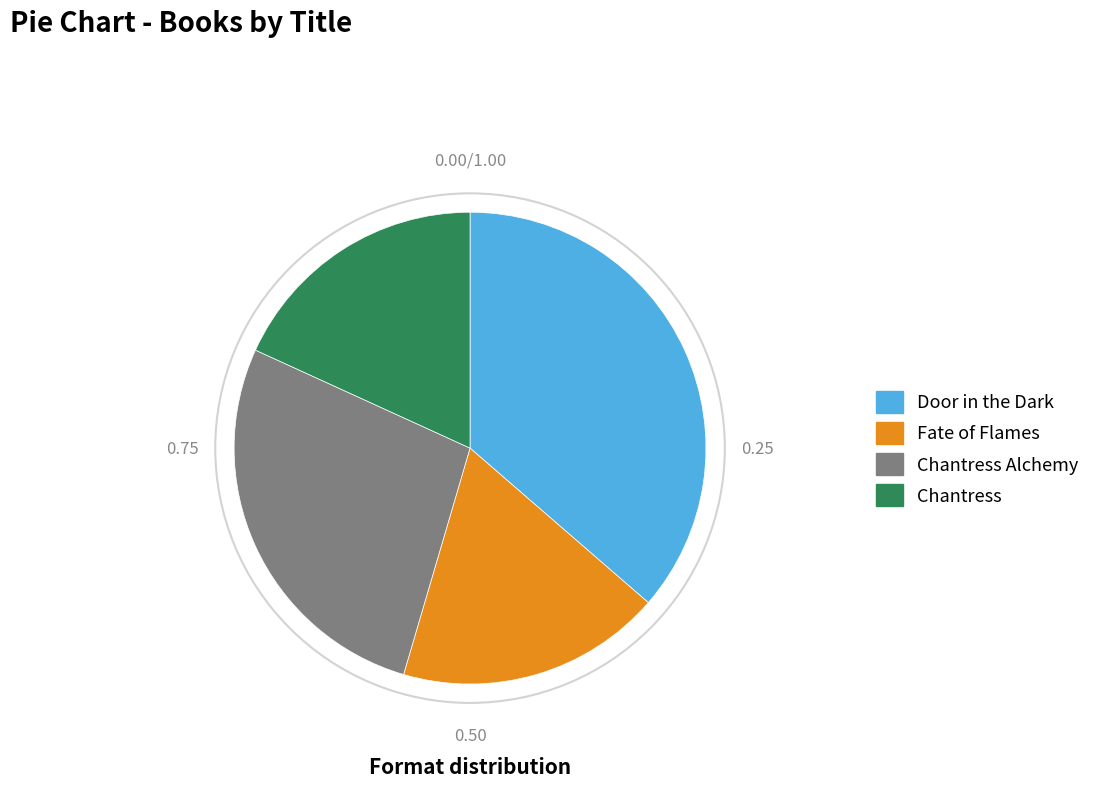

Does any single category account for the majority?

No